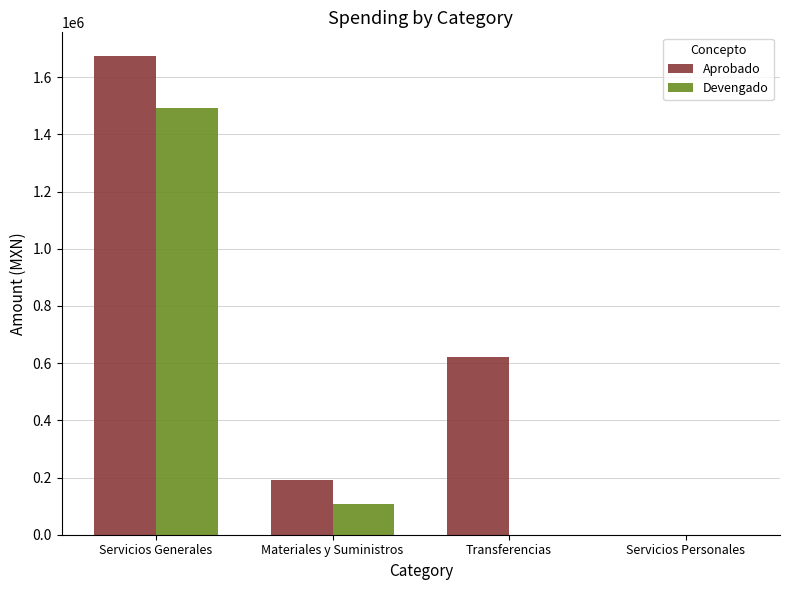

Read the Aprobado value at Transferencias.

620358.8